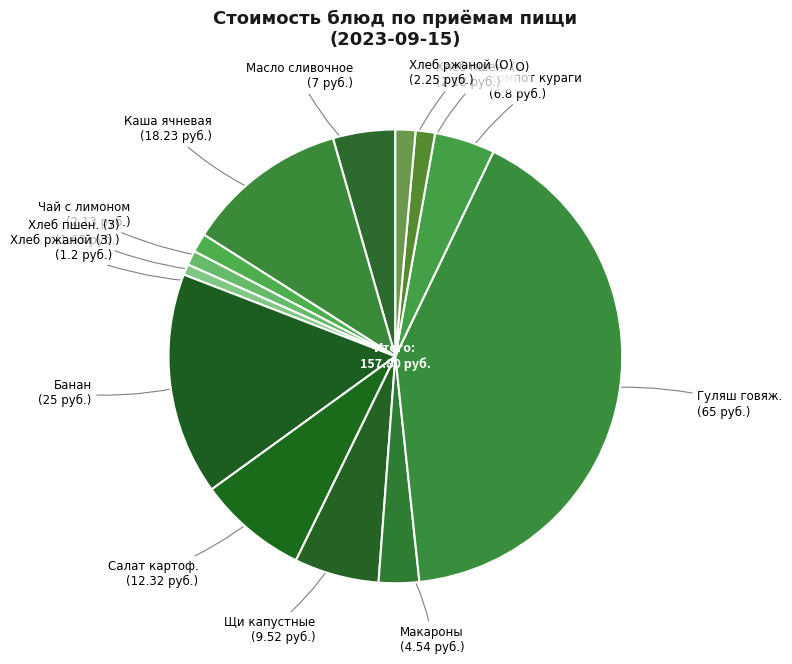

Which has a higher value, Хлеб ржаной (З) or Банан?

Банан